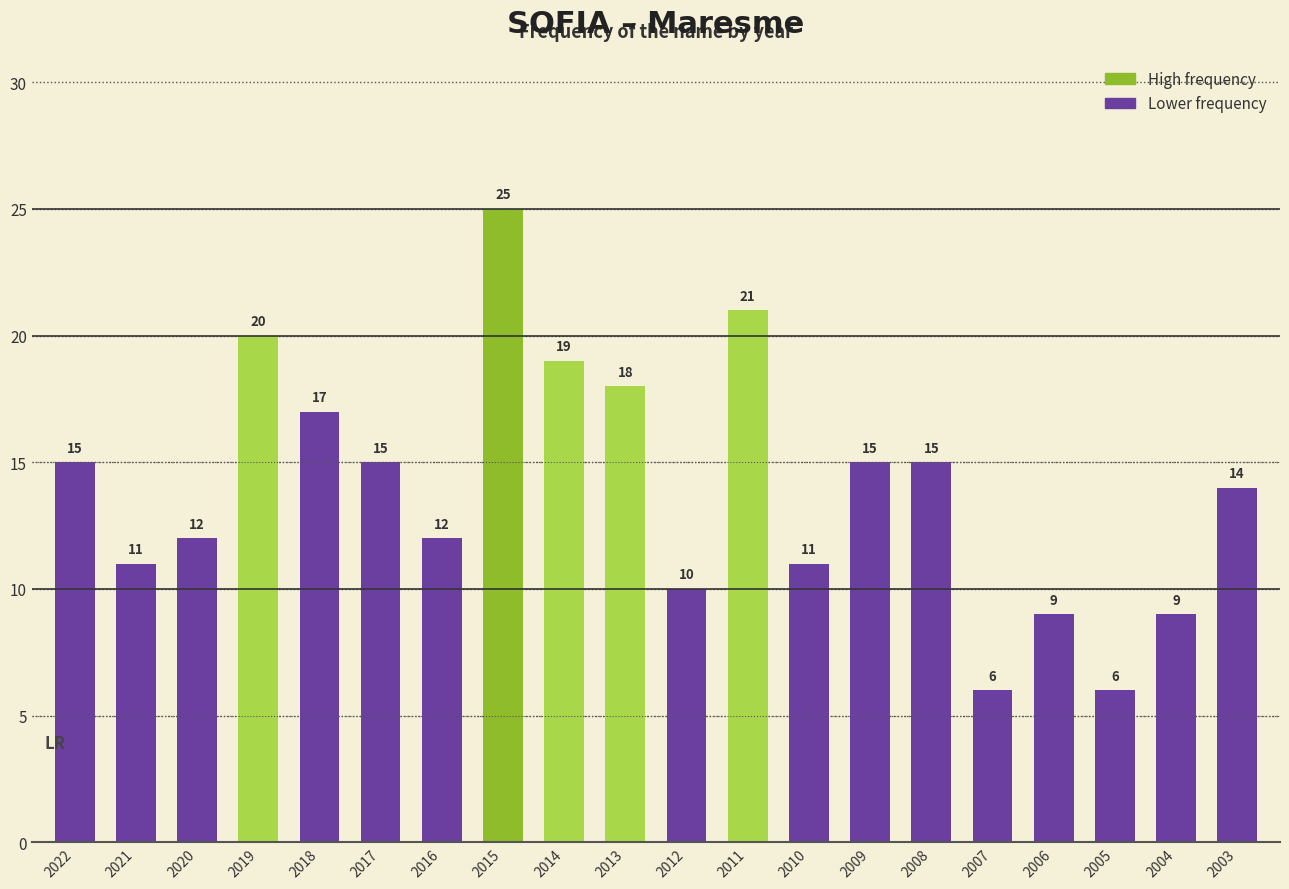

Reading right to left, what are all the values shown in this chart?

2003=14	2004=9	2005=6	2006=9	2007=6	2008=15	2009=15	2010=11	2011=21	2012=10	2013=18	2014=19	2015=25	2016=12	2017=15	2018=17	2019=20	2020=12	2021=11	2022=15